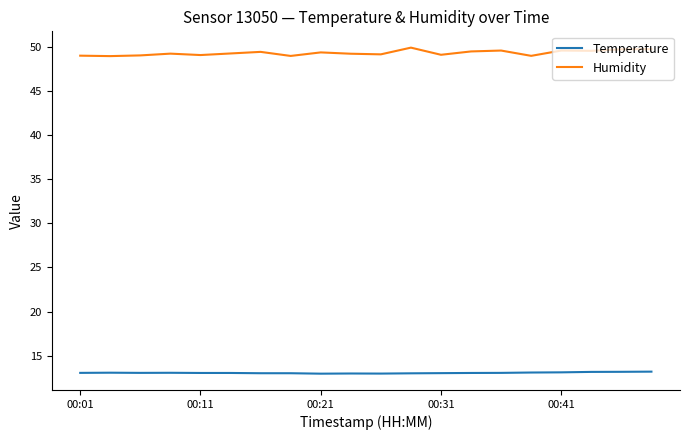

True or false: Temperature and Humidity intersect in this chart.

False